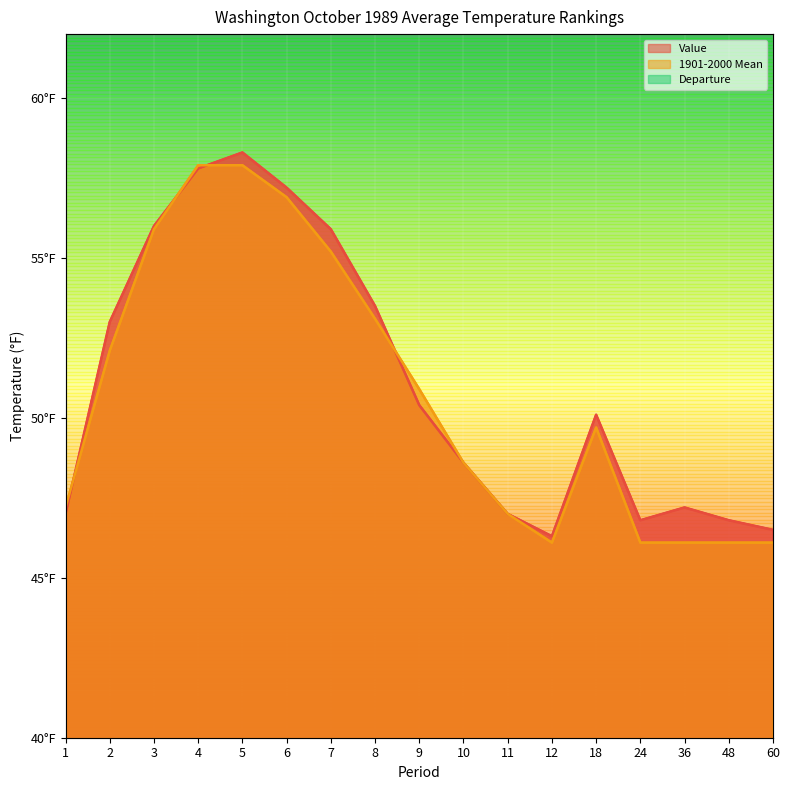

What is the minimum value for Departure?

-0.5